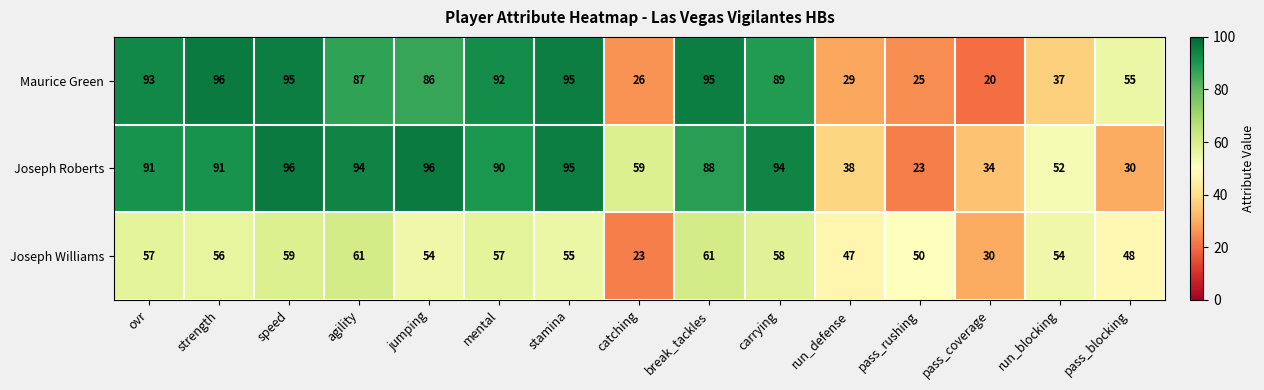

What is the approximate value of Maurice Green at pass_rushing, to the nearest 5?

25